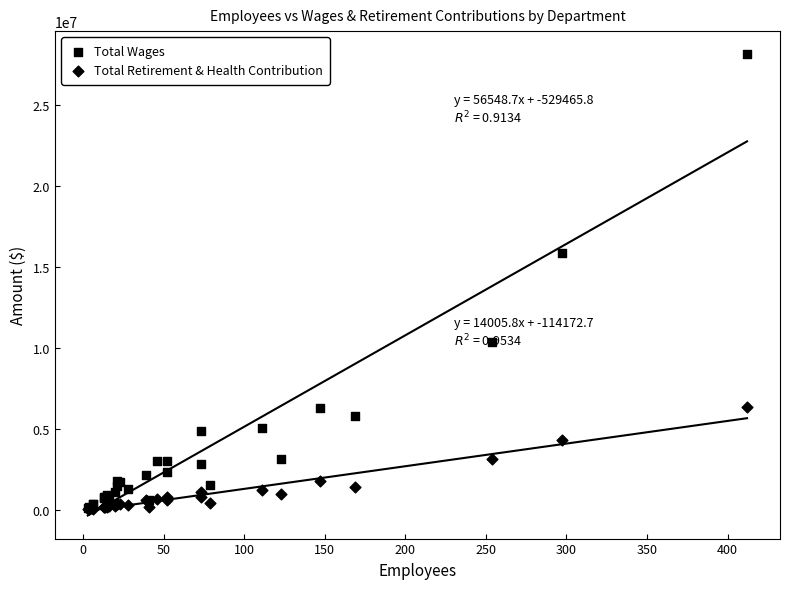

Which series has the largest total across all categories?

Total Wages